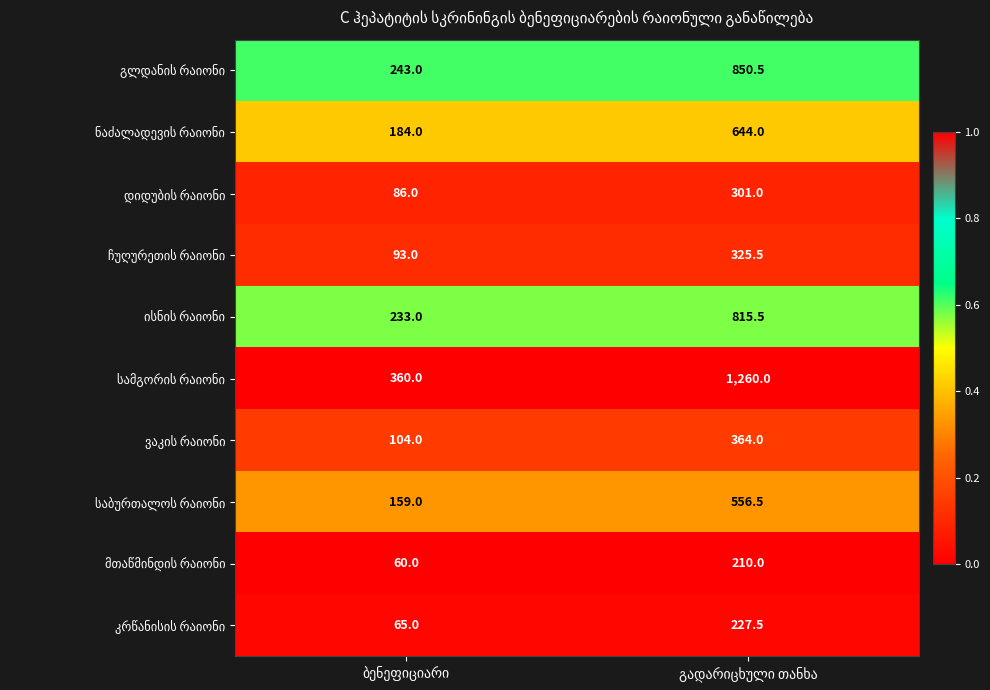

What is the maximum value shown in the chart?

1260.0